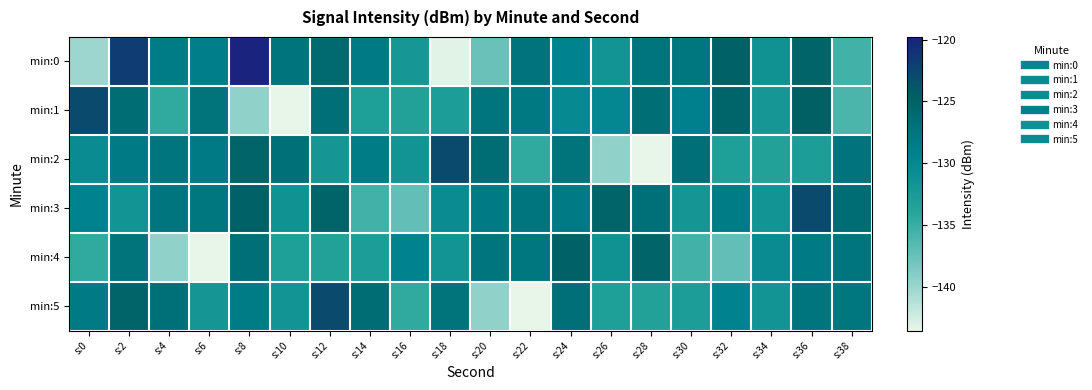

Count the number of categories in the chart.

20